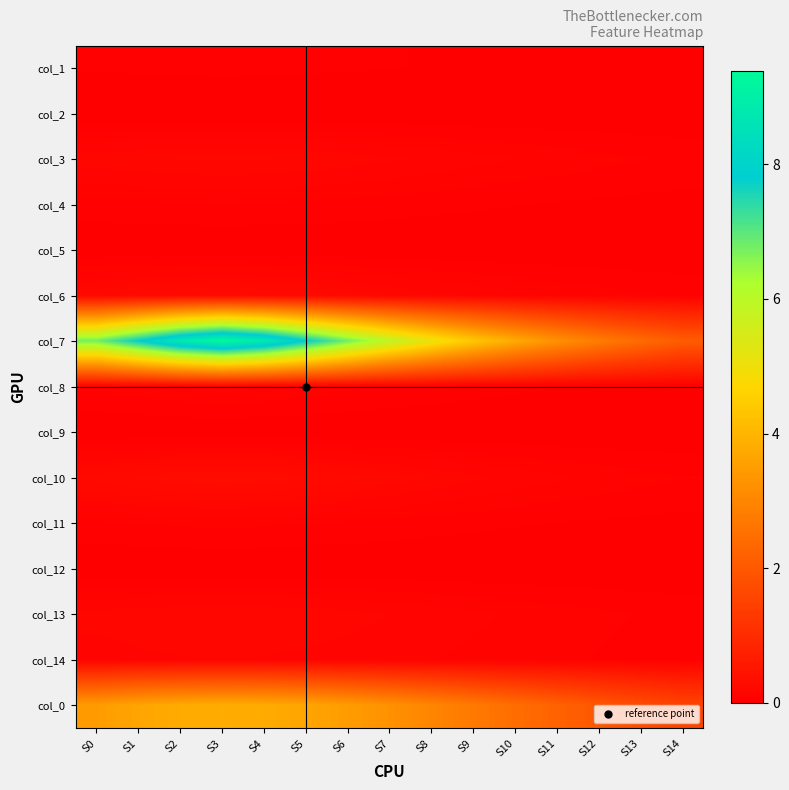

What is the greatest value displayed?

9.4